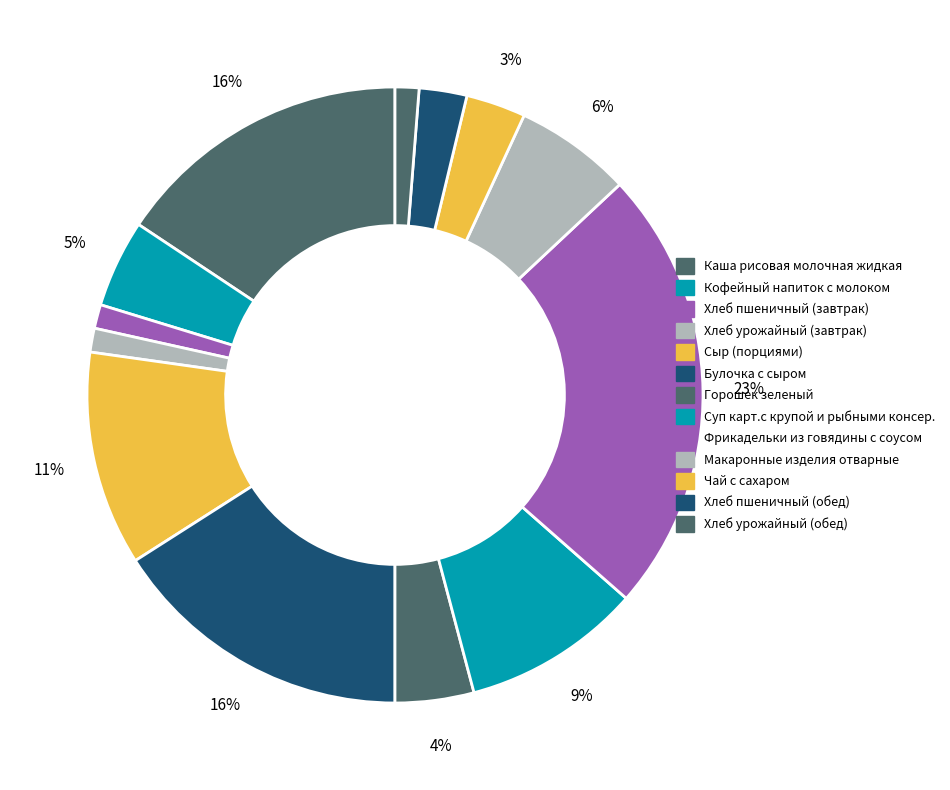

What portion of the pie excludes Сыр (порциями)?

88.7%